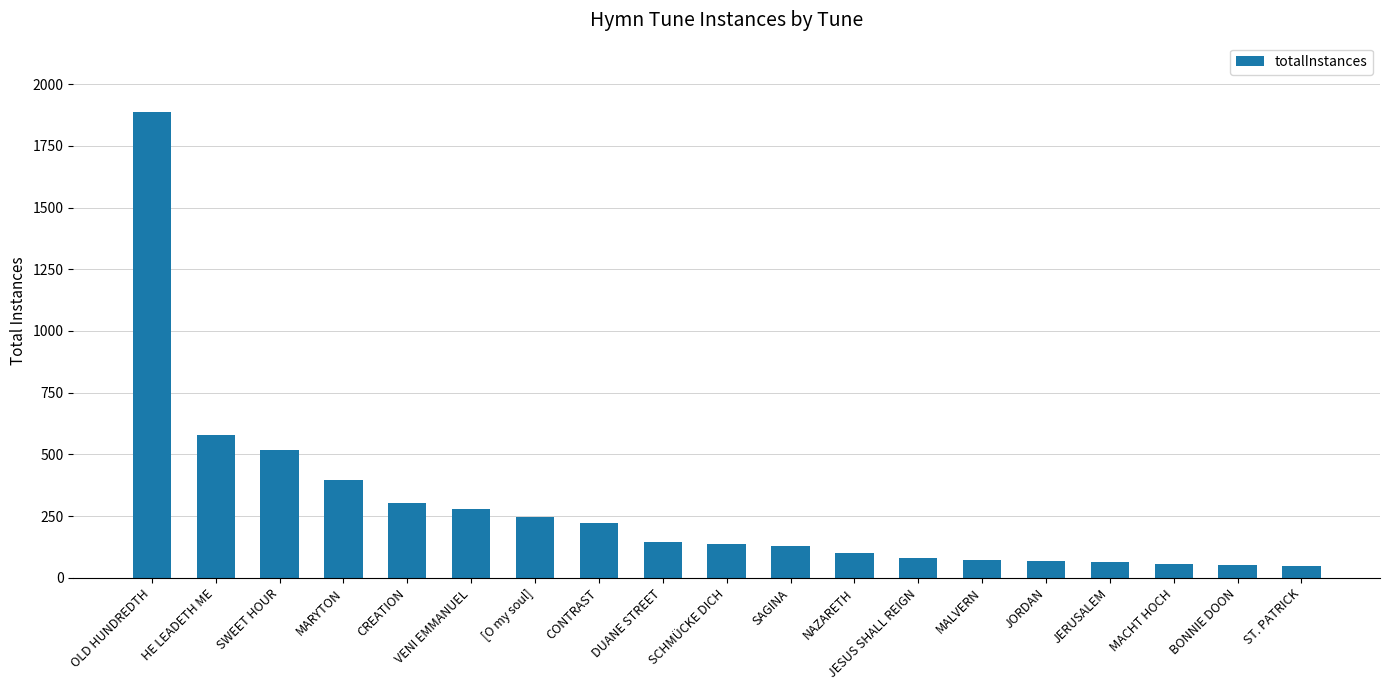

What position from the right is JERUSALEM?

4